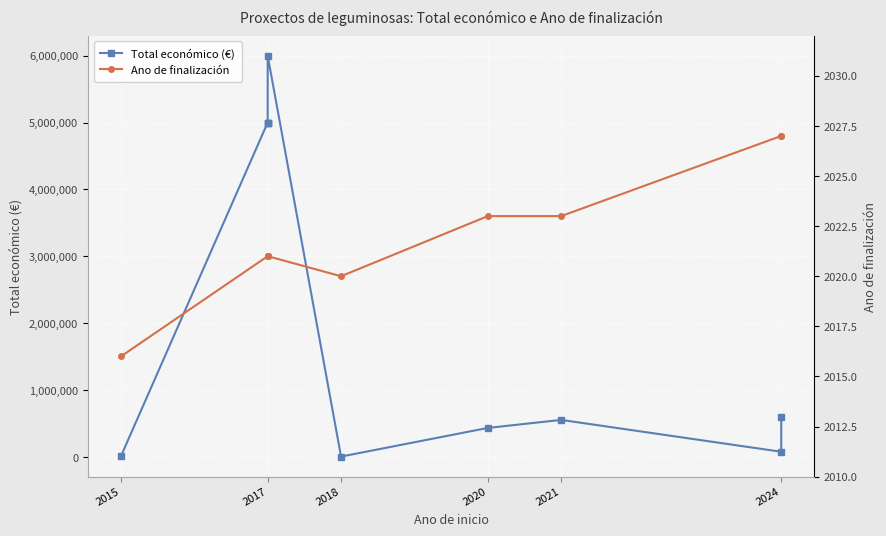

How many lines are shown in the chart?

2